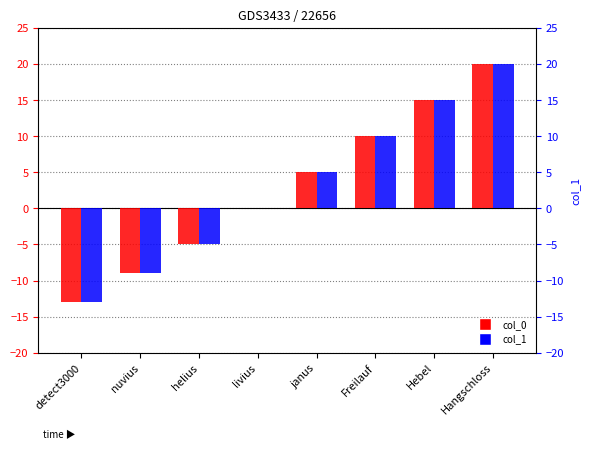

How many bars are there in each group?

2